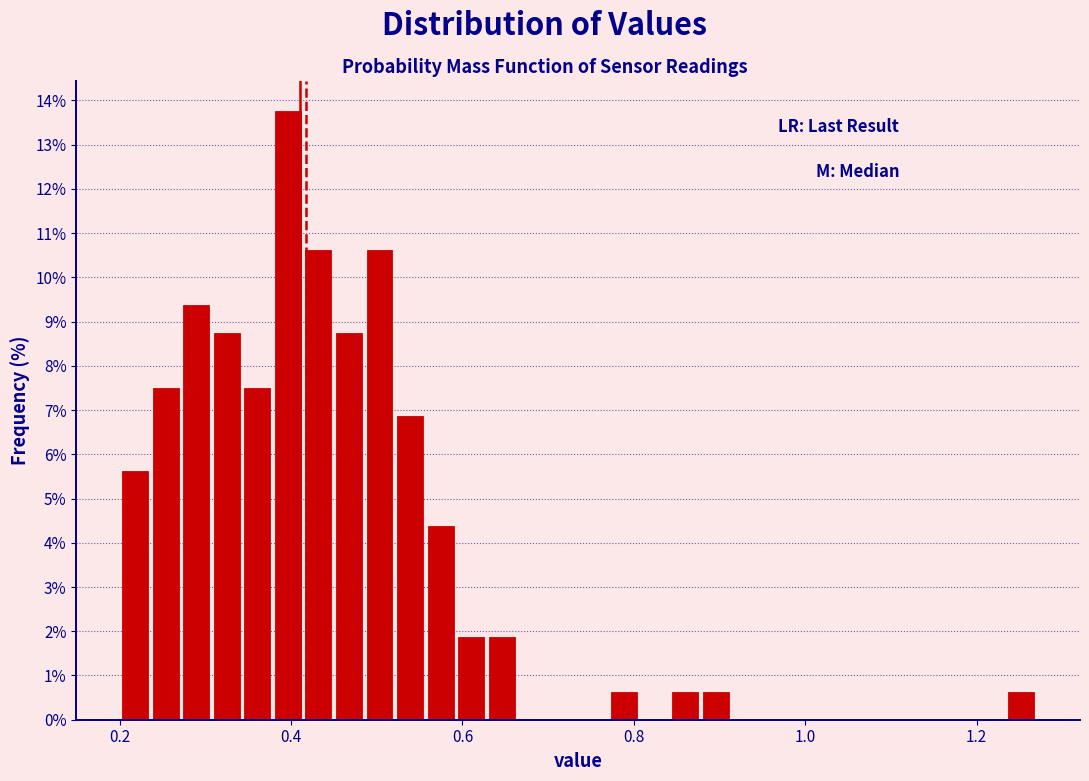

Around what value on the x-axis is the tallest bar? Give the approximate position of its centre, as read against the axis.

0.40